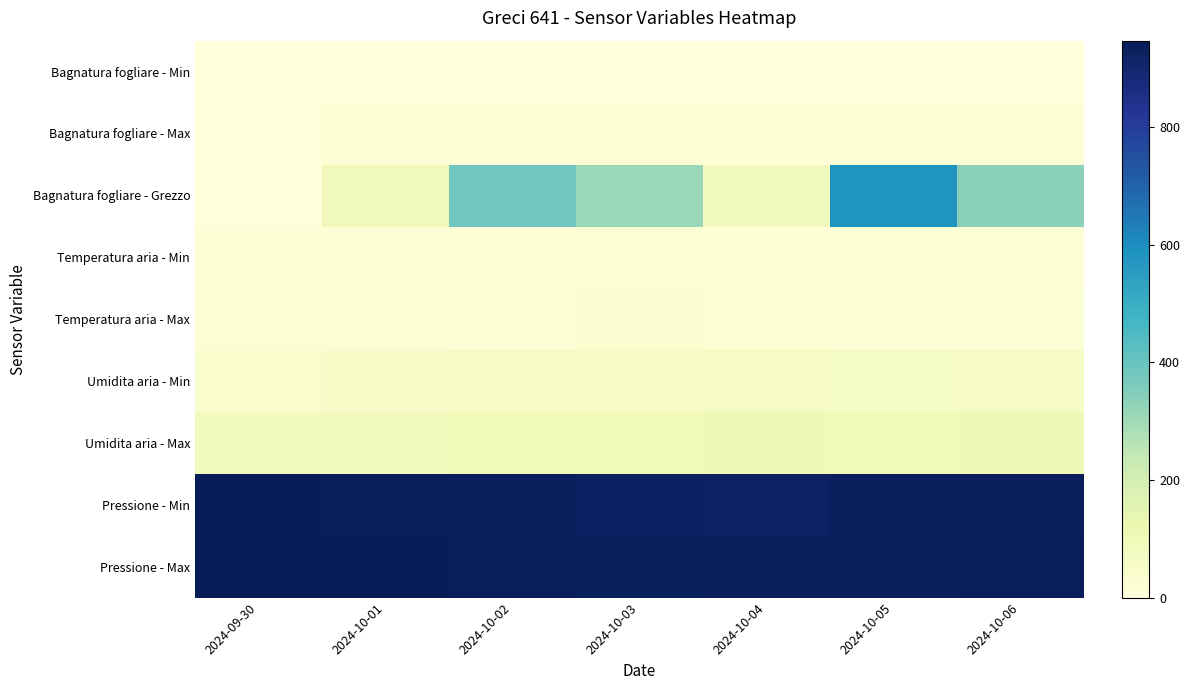

What is the difference between the highest and lowest values at 2024-10-04?

936.2